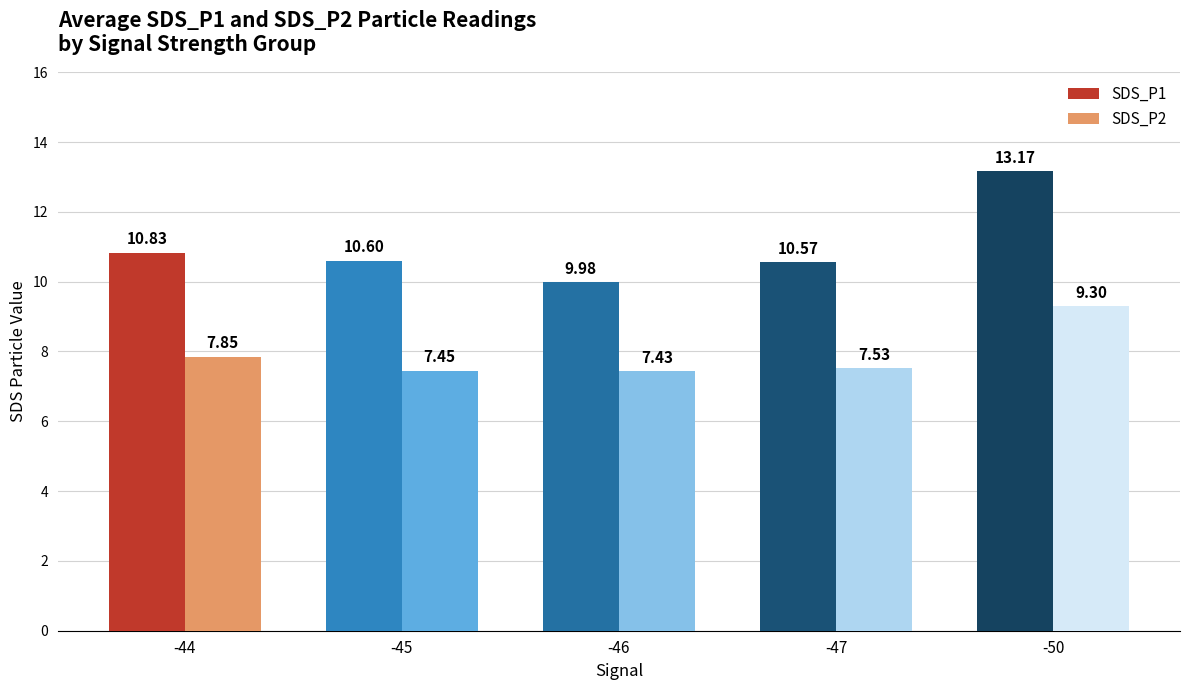

What is the difference between the maximum and second lowest values in the SDS_P1 series?

2.6